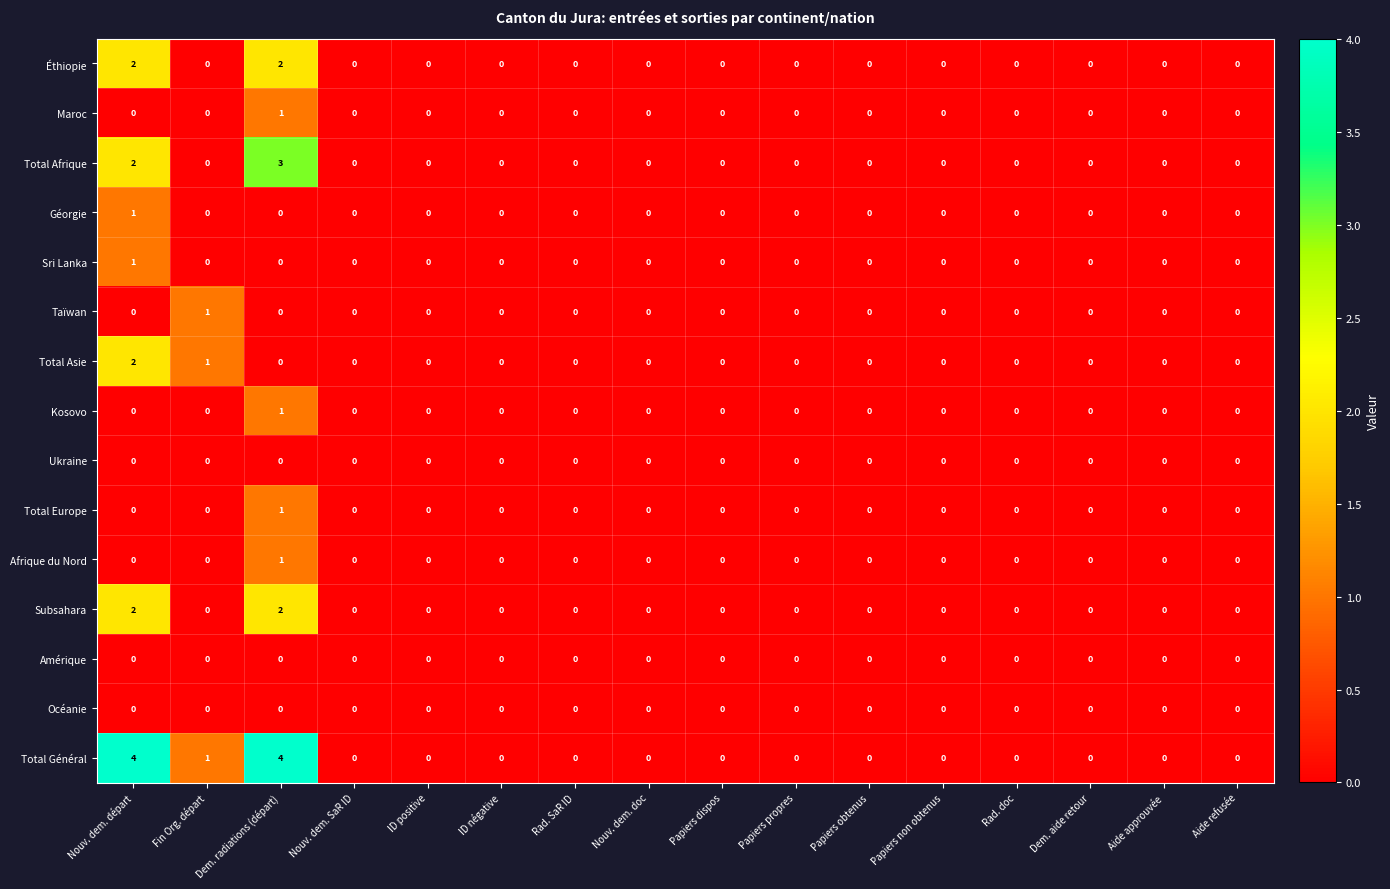

How many Sri Lanka values are between 0 and 1?

16